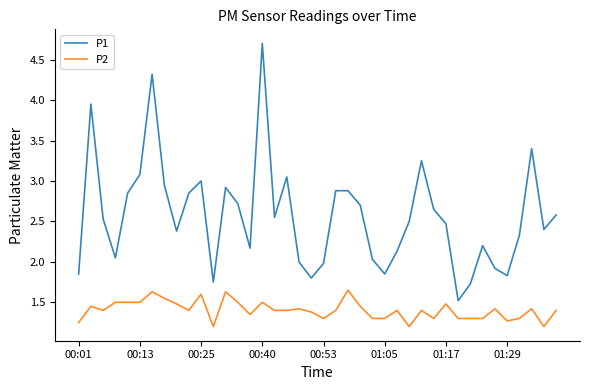

What is the greatest value displayed?

4.7